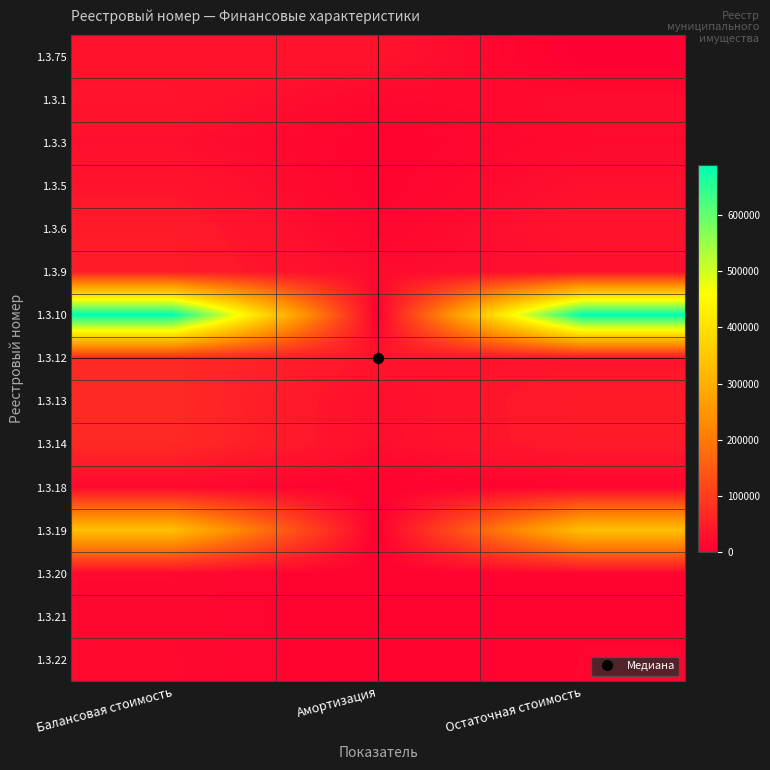

What is the spread (max minus min) of values at Остаточная стоимость?

690000.0